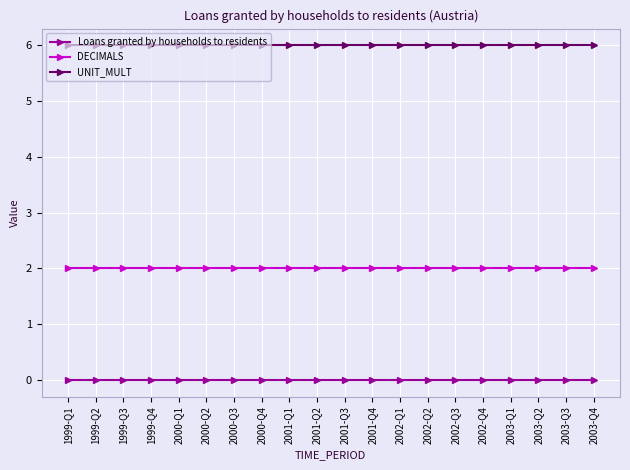

What is the total value across all series at 2002-Q3?

8